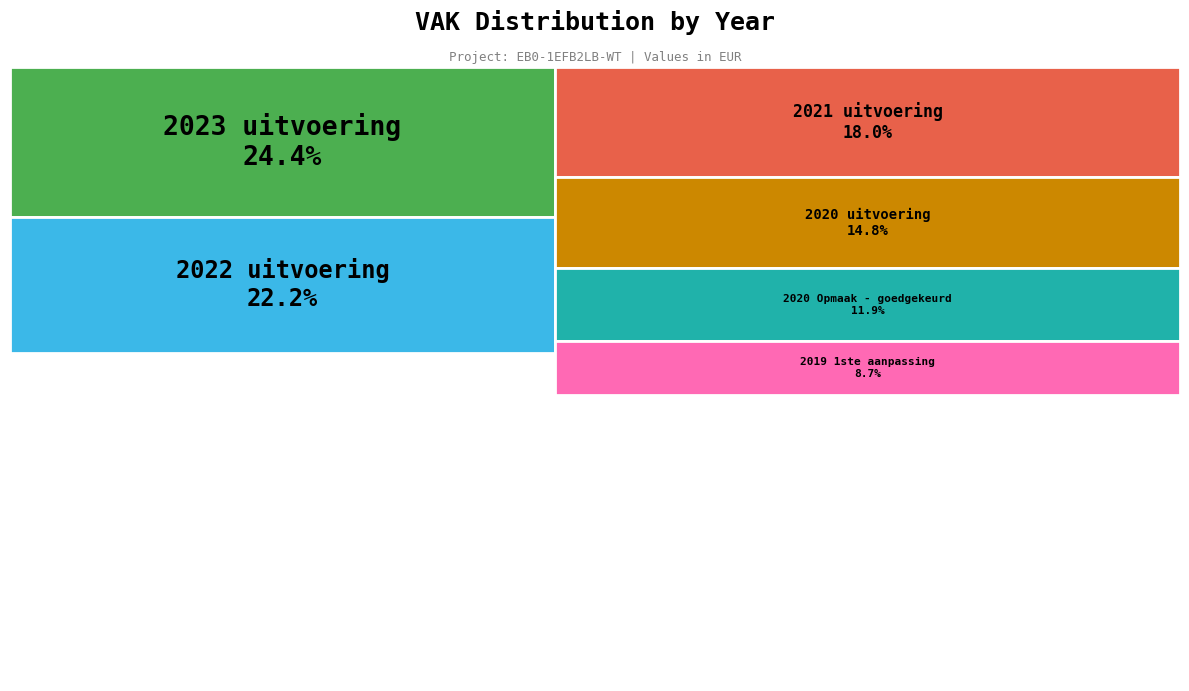

Count the number of slices in the pie.

6